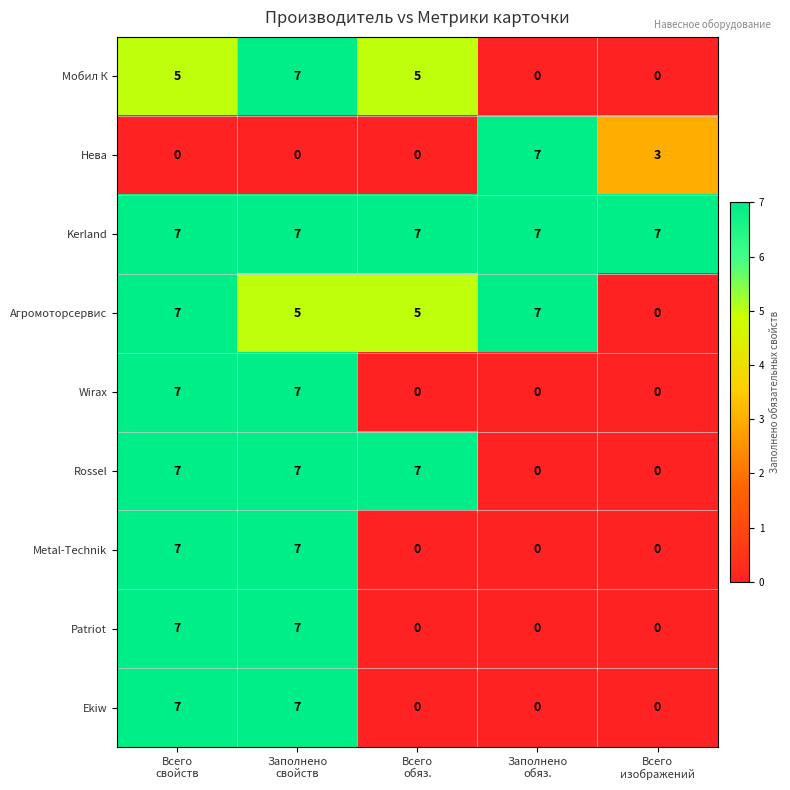

At how many categories does at least one series exceed 5?

5